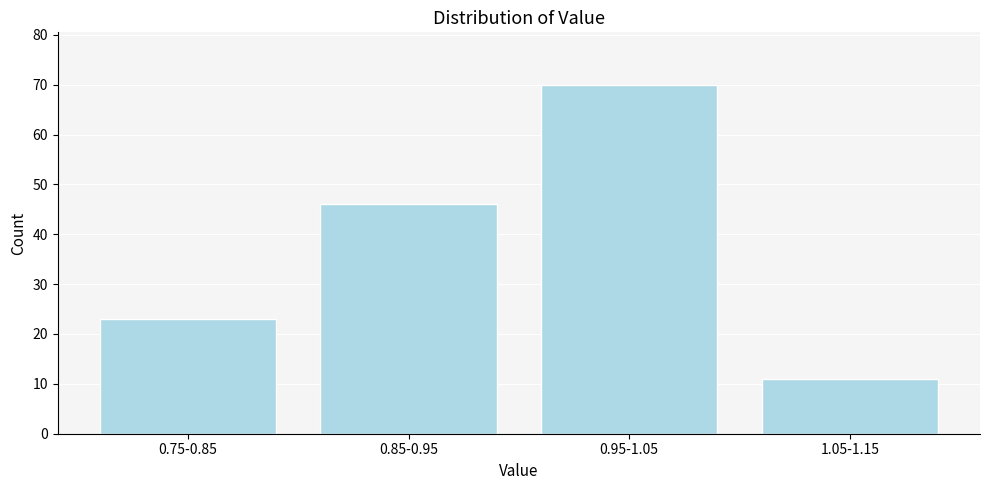

Reading left to right, transcribe all the data shown in this chart.

0.75-0.85=23	0.85-0.95=46	0.95-1.05=70	1.05-1.15=11